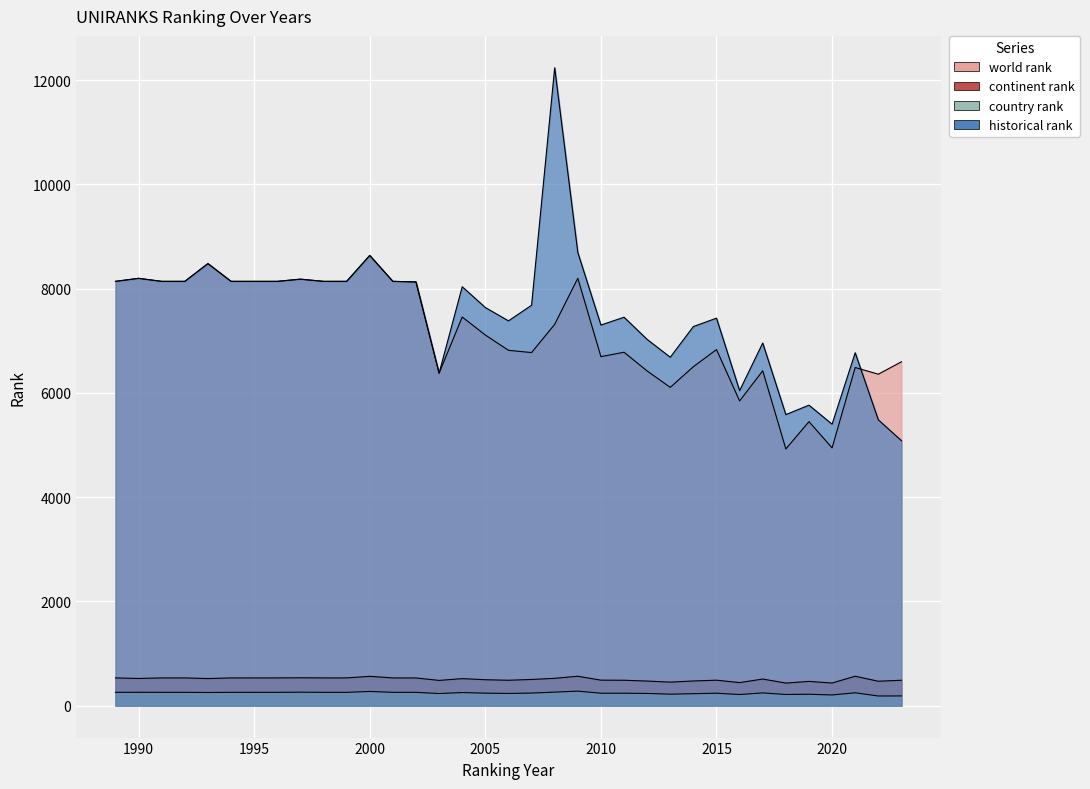

Does the chart display data point markers on the line(s)?

No